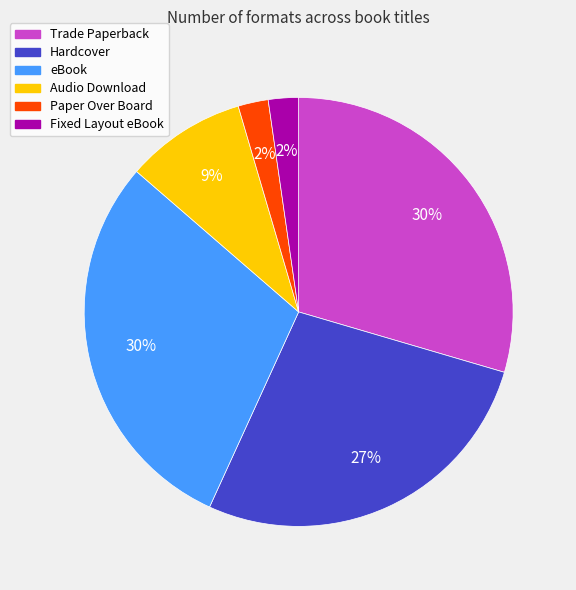

Is there any slice that represents more than half of the pie?

No